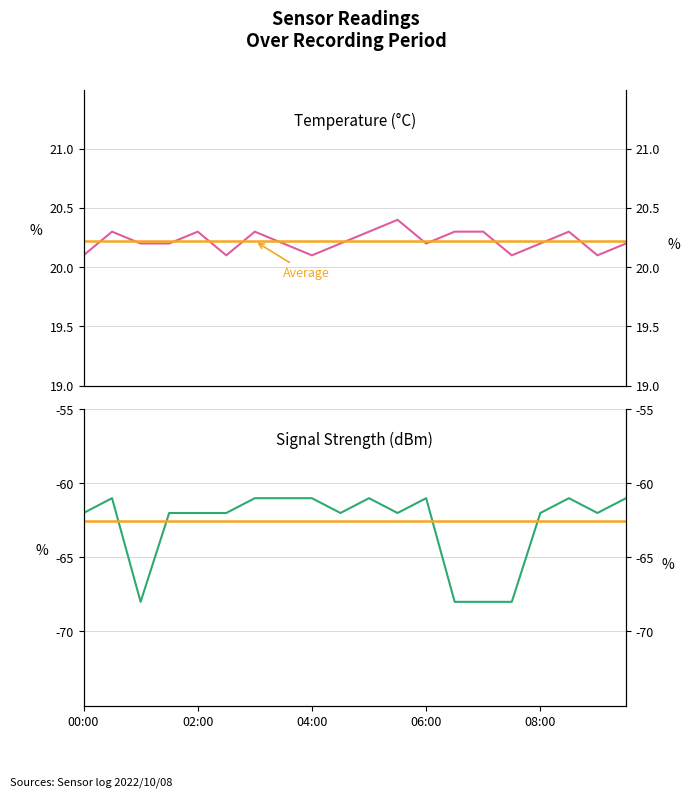

Is this an area chart (filled region under the line)?

No